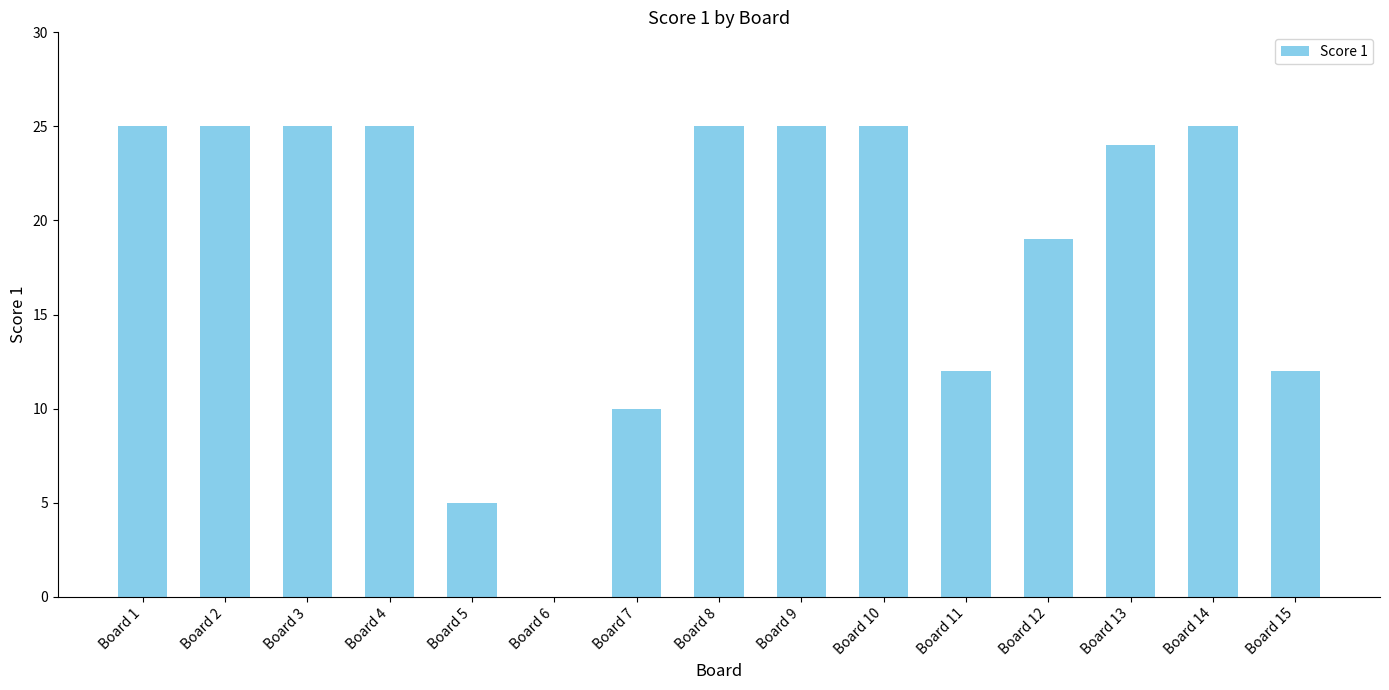

Read the value at Board 4.

25